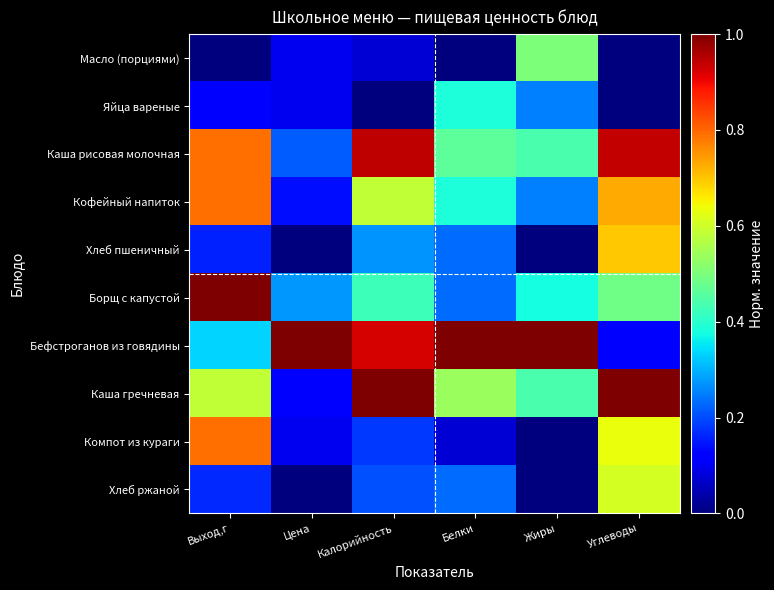

Between Выход,г and Жиры, which series saw the biggest shift?

Компот из кураги